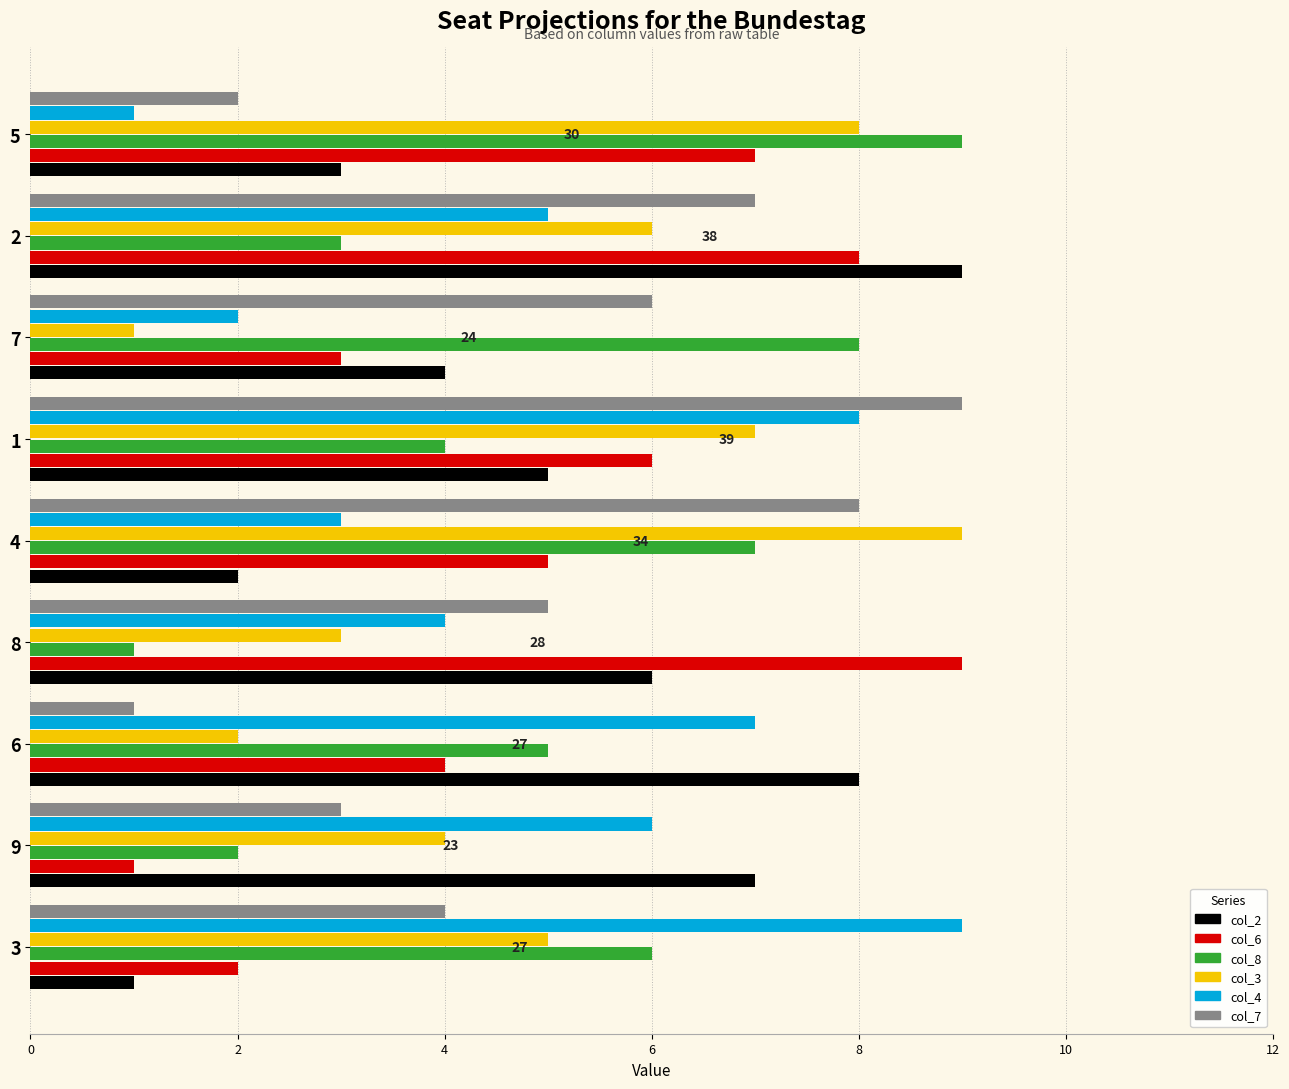

What is the difference between the second highest and second lowest values in the col_2 series?

6